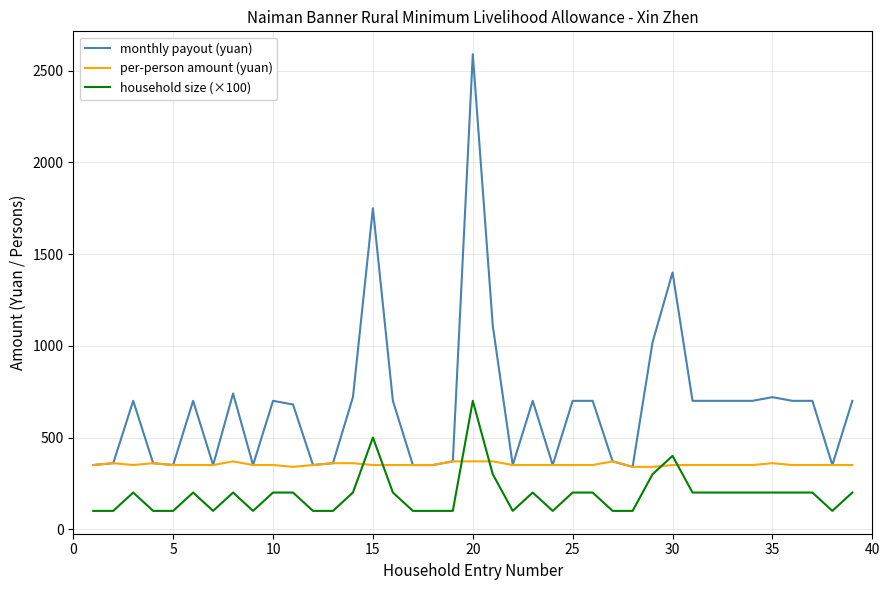

True or false: monthly payout (yuan) and household size (×100) intersect in this chart.

False